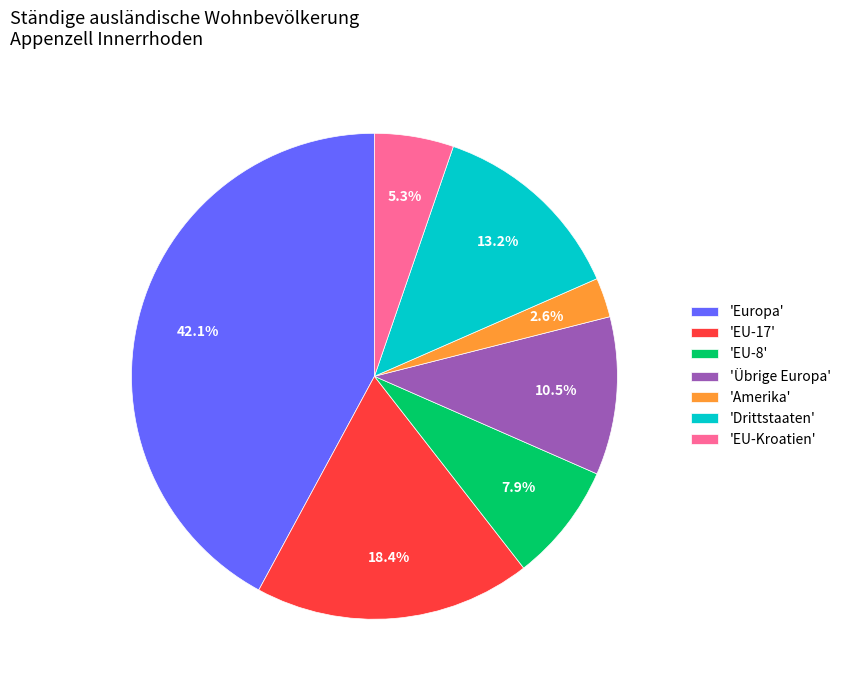

Combined, what portion of the pie is 'EU-8' and 'EU-Kroatien'?

13.2%